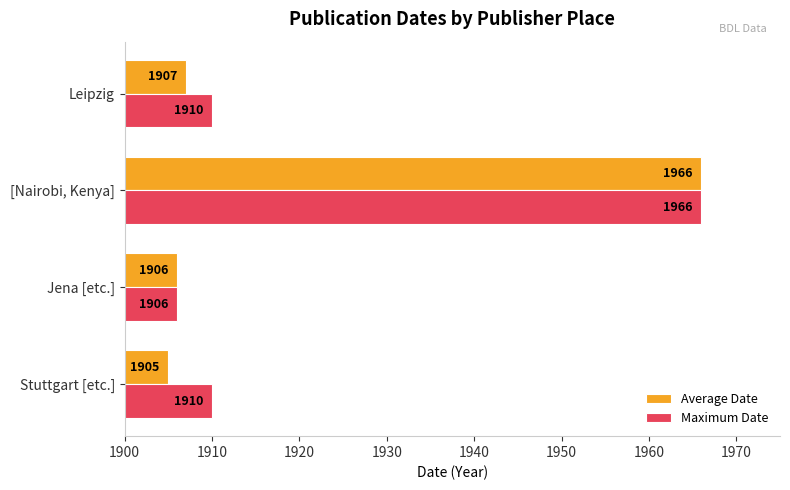

What is the sum of all Maximum Date values?

7692